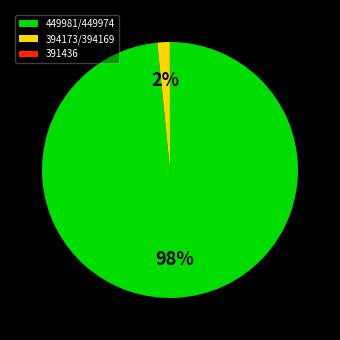

Which category has the biggest portion of the pie?

449981/449974